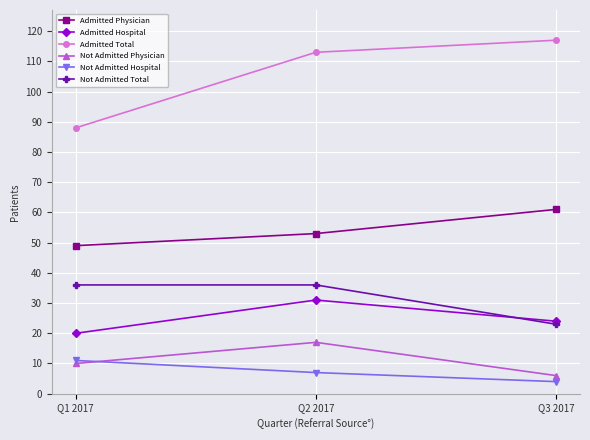

Is this an area chart (filled region under the line)?

No